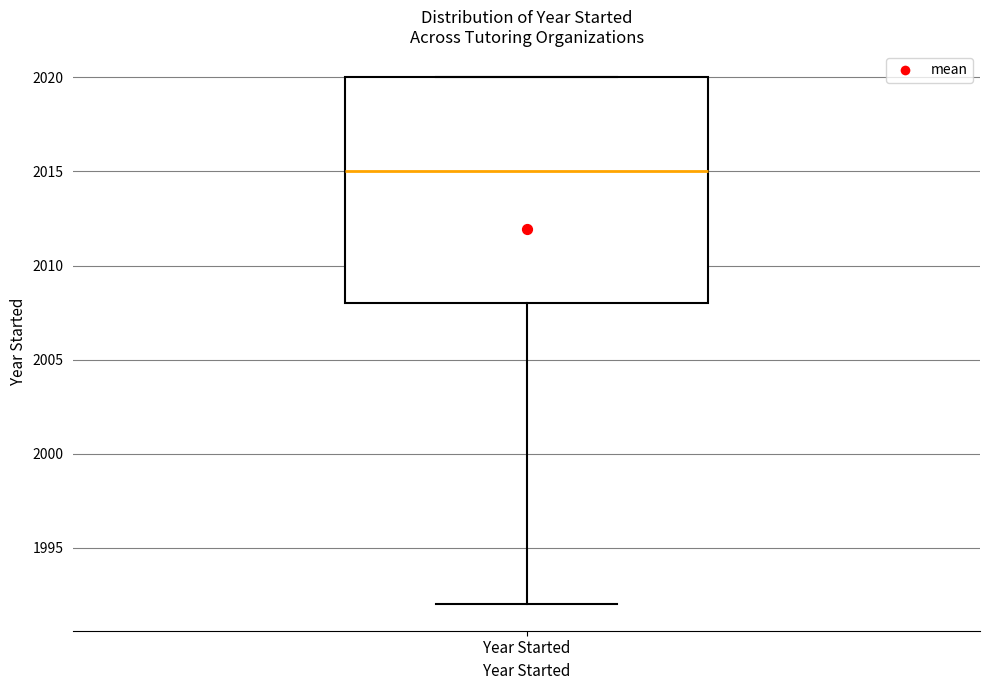

Read this box plot against the y-axis: the position of the median line, the range covered by the box, and the ends of both whiskers. The values are not printed on the chart, so give them approximately, as read against the axis.

median 2015, box 2008 to 2020, whiskers 1992 to 2020